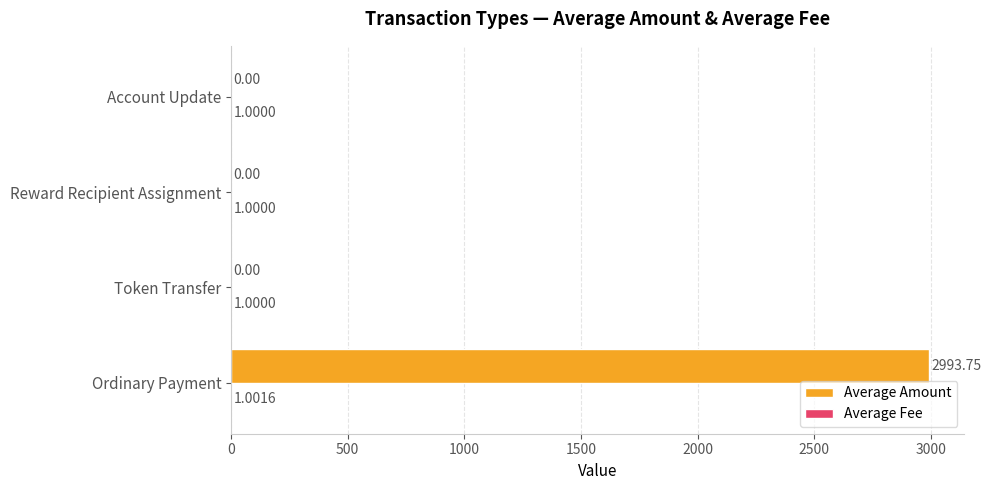

Which label corresponds to the largest value in the chart?

Ordinary Payment